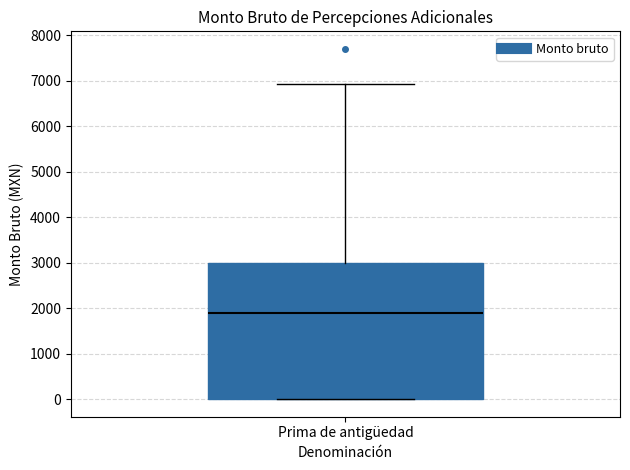

Read this box plot against the y-axis: the position of the median line, the range covered by the box, and the ends of both whiskers. The values are not printed on the chart, so give them approximately, as read against the axis.

median 1900, box 0 to 3000, whiskers 0 to 6900